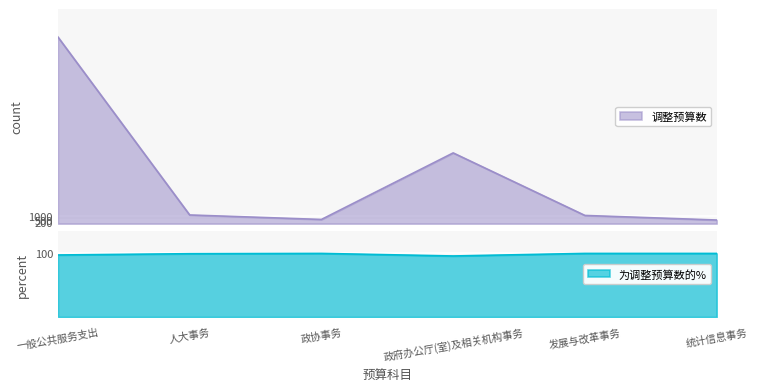

List the series in order of their overall mean, lowest first.

为调整预算数的%, 调整预算数